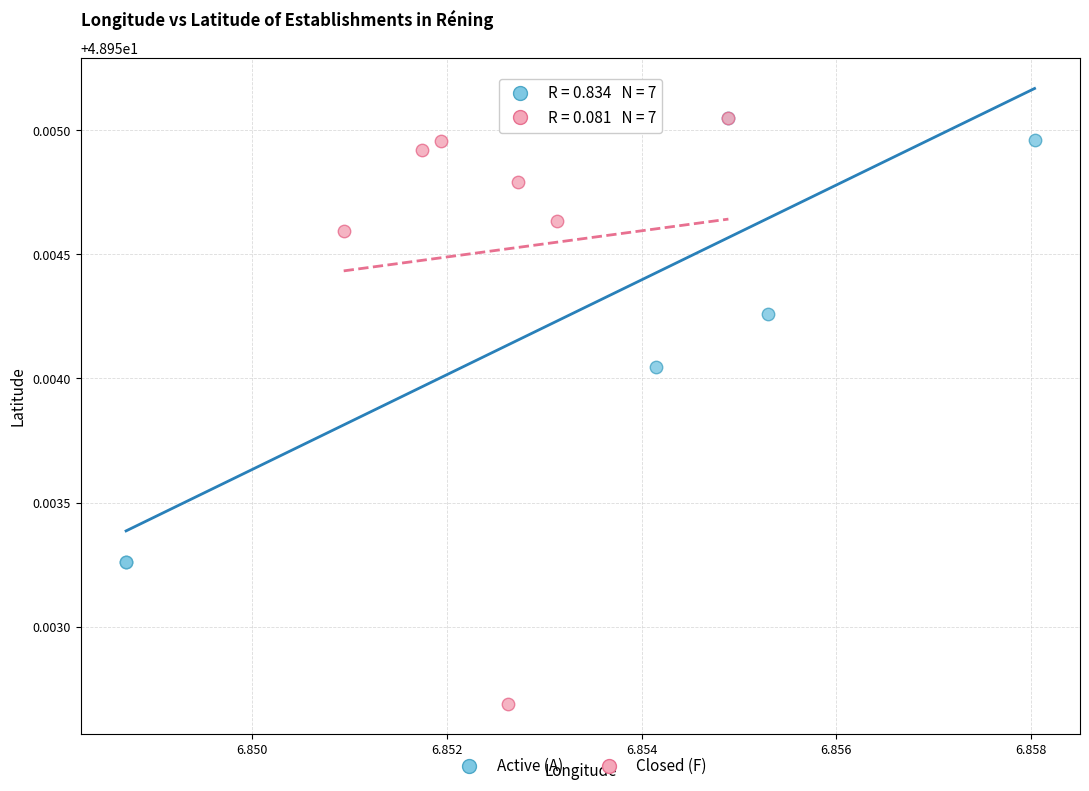

Which series contains the lowest Y value?

Closed (F)